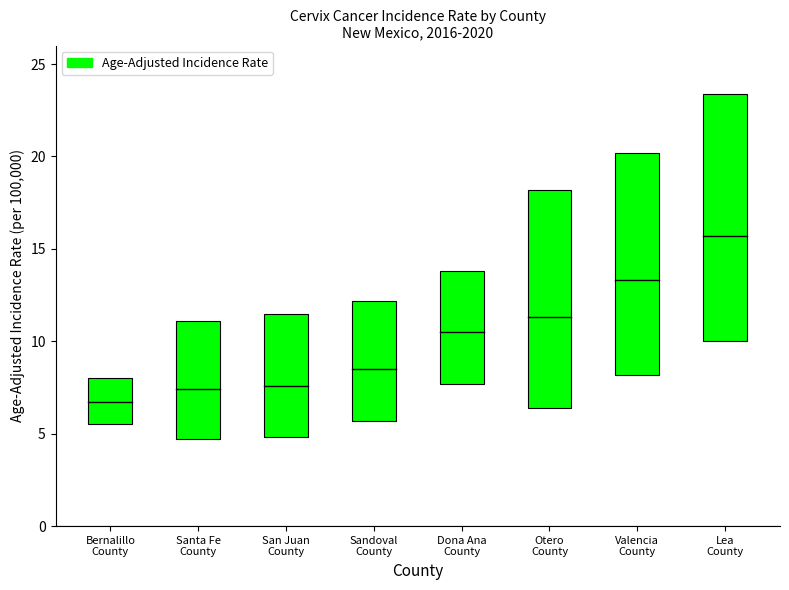

How many data points are less than 10?

4